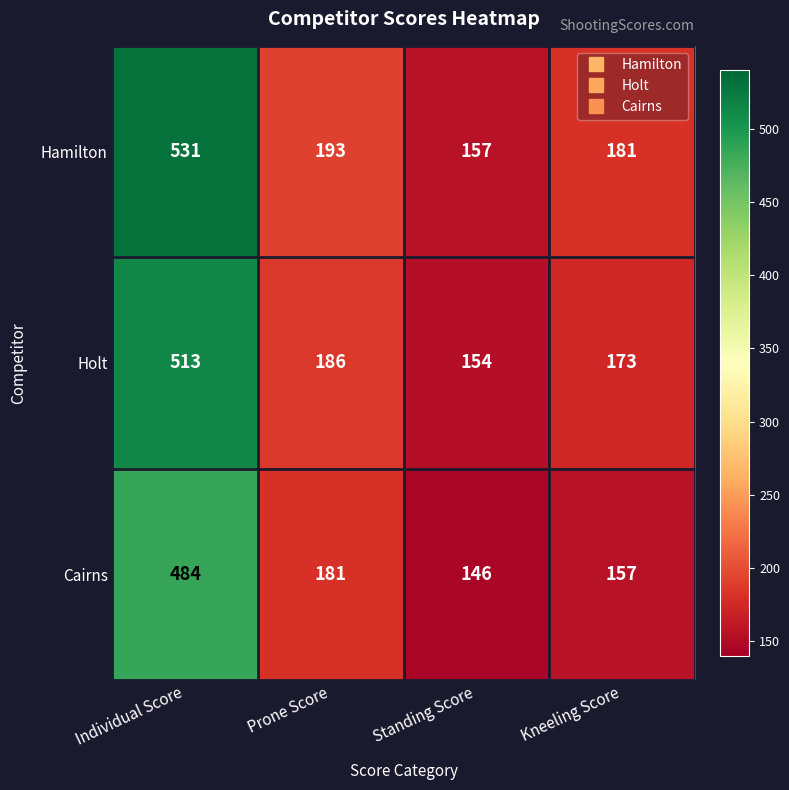

Rank the series at Standing Score from highest to lowest value.

Hamilton, Holt, Cairns